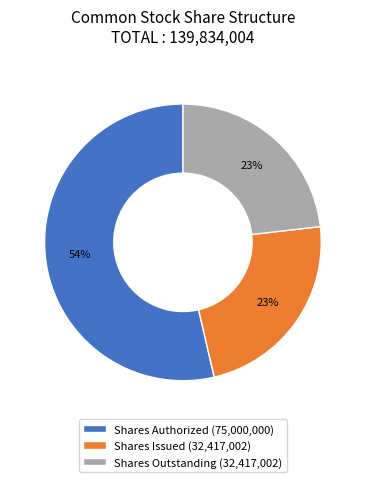

To the nearest percent, what is the combined percentage of Shares Issued (32,417,002) and Shares Authorized (75,000,000)?

77%